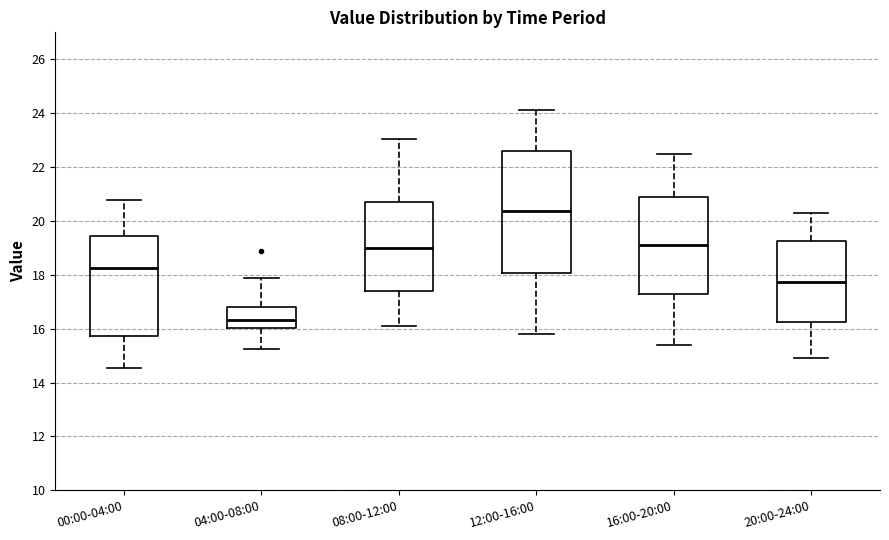

Comparing the boxes themselves (not the whiskers), which one is the tallest?

12:00-16:00